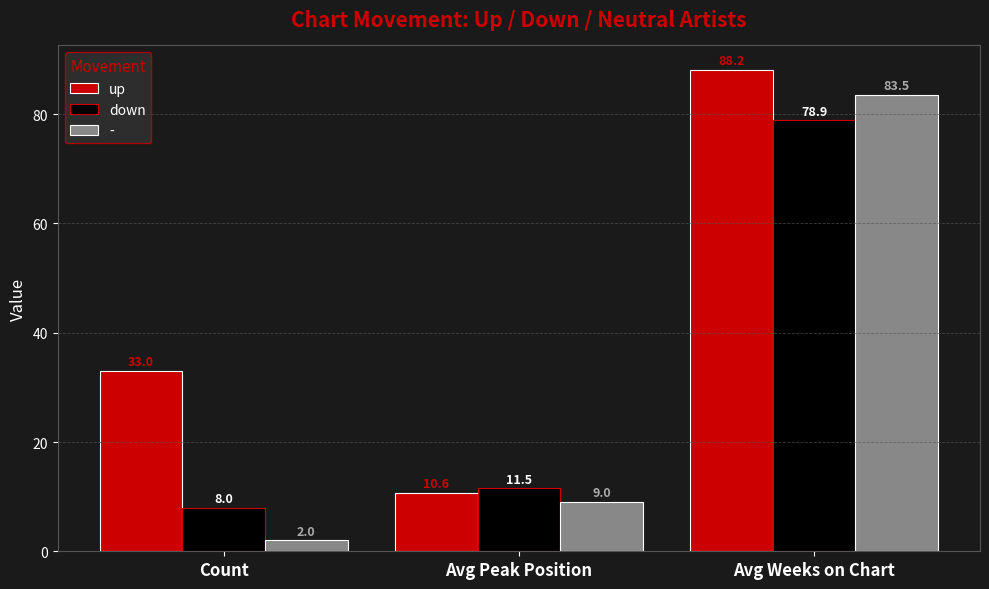

How many groups of bars are there?

3